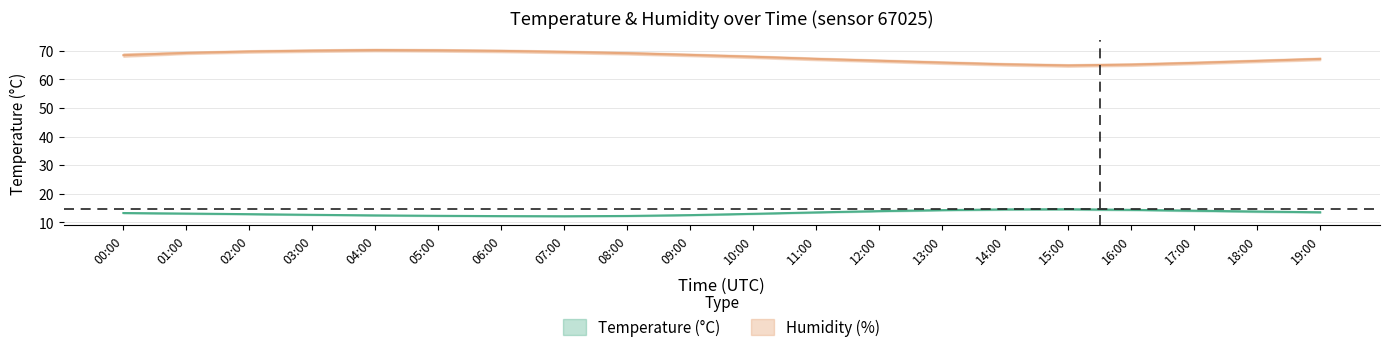

In humidity_hi, how many points are lower than both neighbors (excluding endpoints)?

1